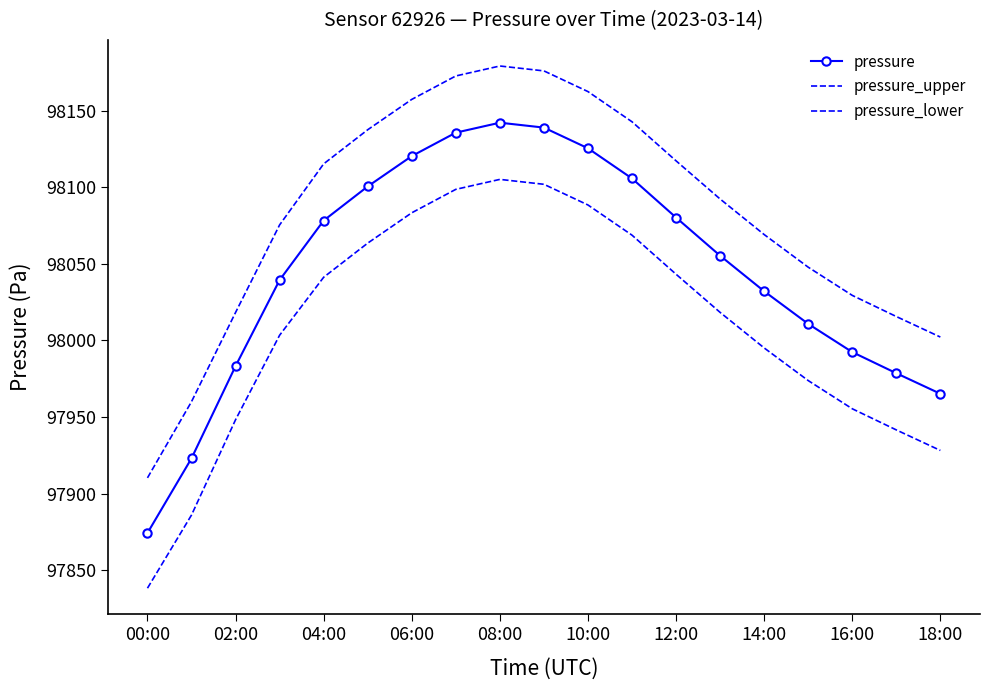

Count the number of data series in this chart.

3